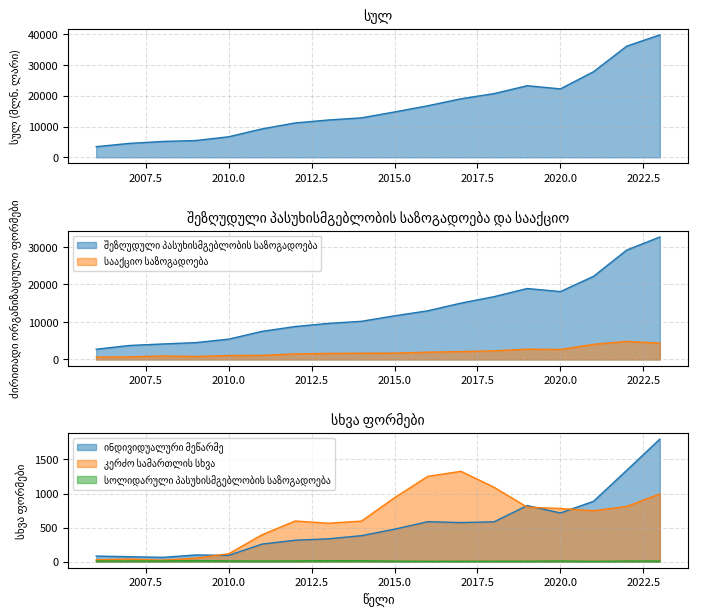

Read the კერძო სამართლის სხვა value at 2010.

116.1